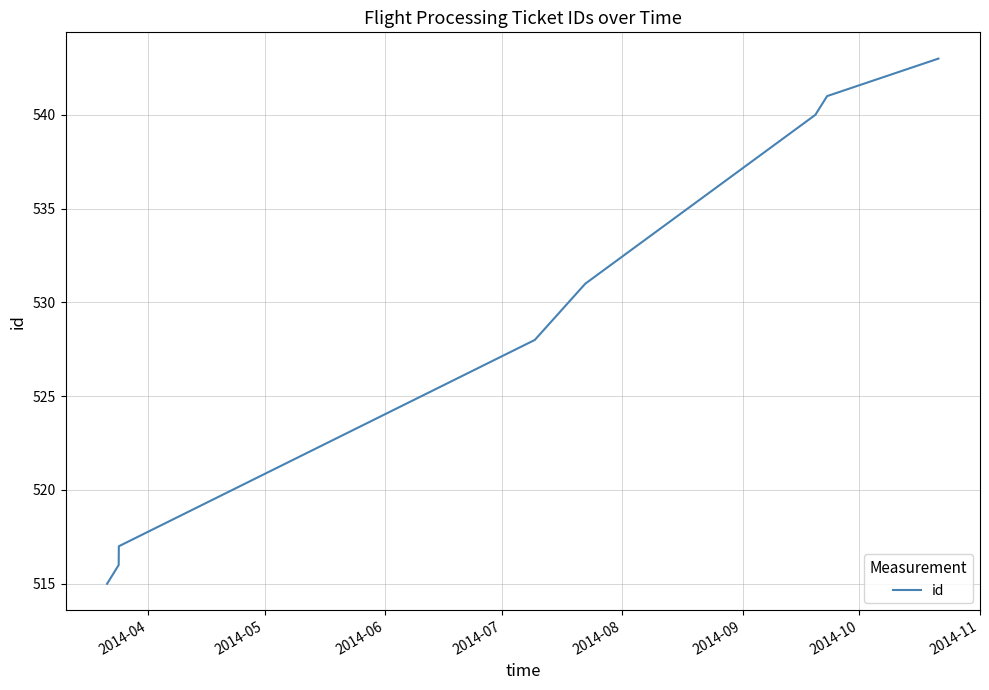

What is the greatest value displayed?

543